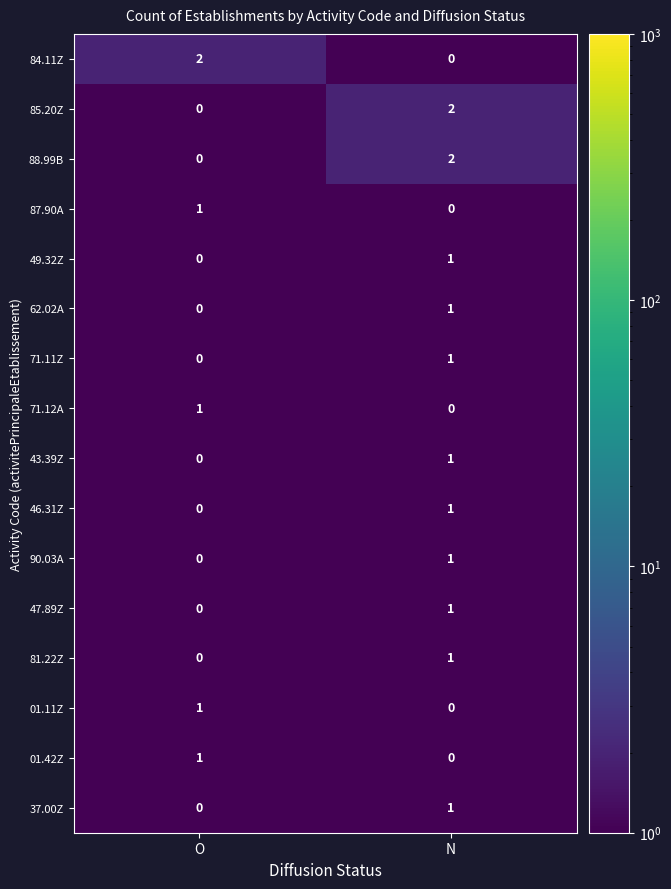

The value of 84.11Z at O is 2. True or false?

True